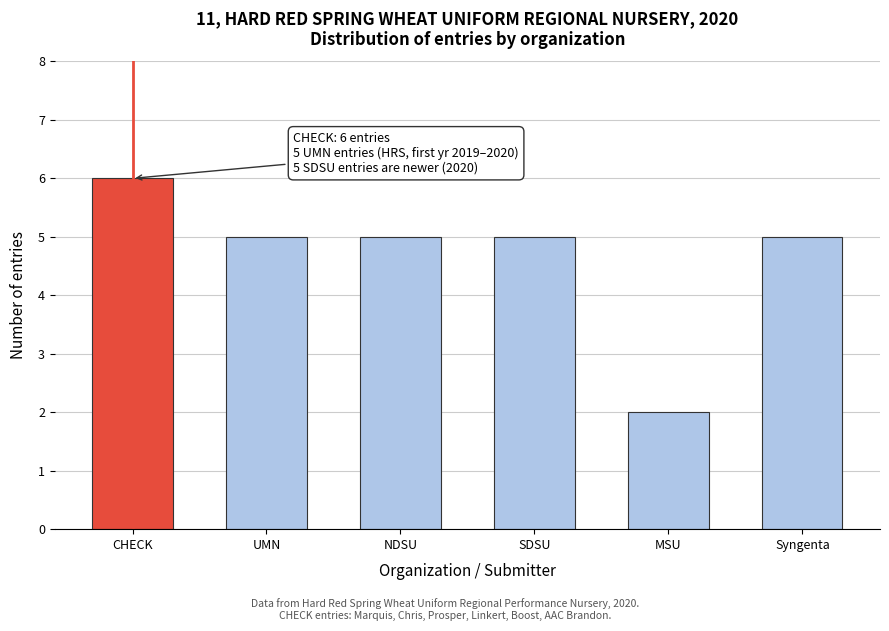

Reading right to left, list all the values displayed in this chart.

5	2	5	5	5	6